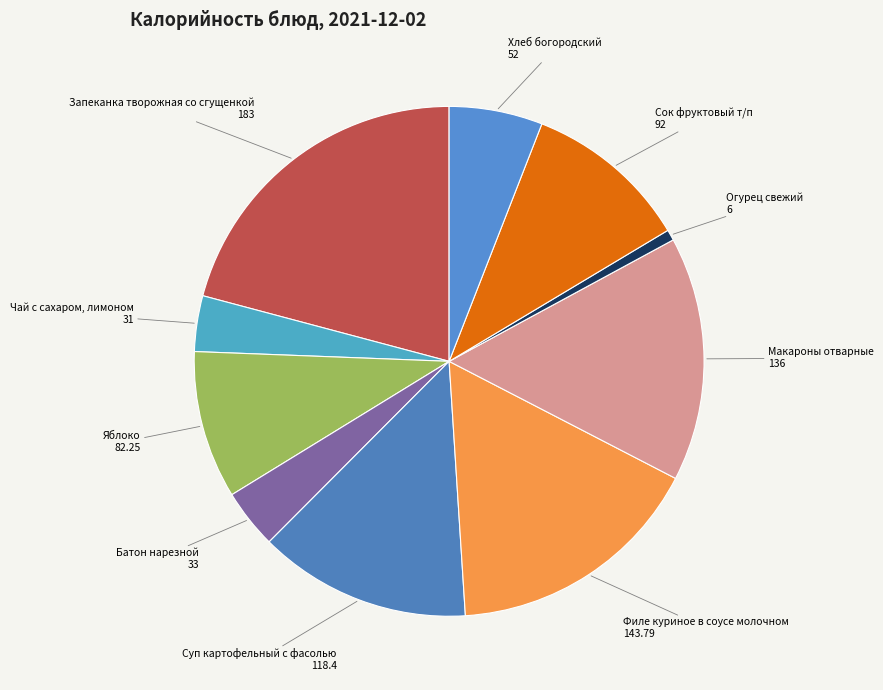

Do Филе куриное в соусе молочном and Макароны отварные together represent more than half of the pie?

No